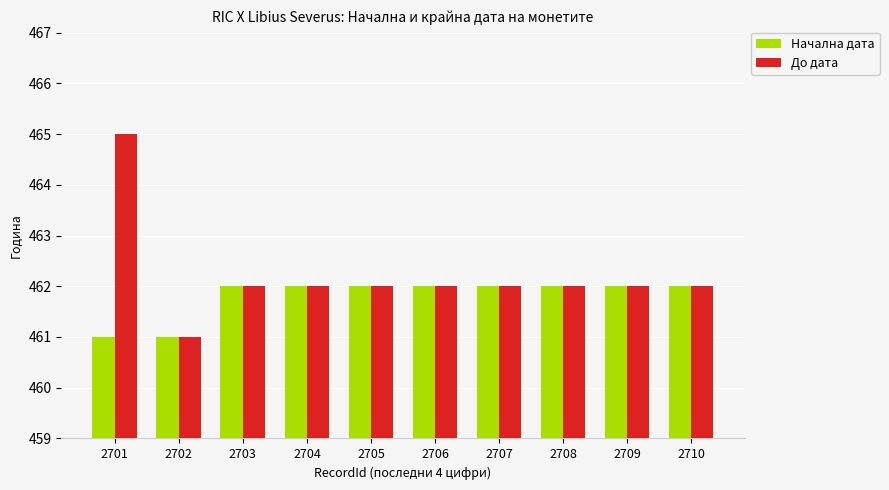

Which series has the widest spread of values?

До дата